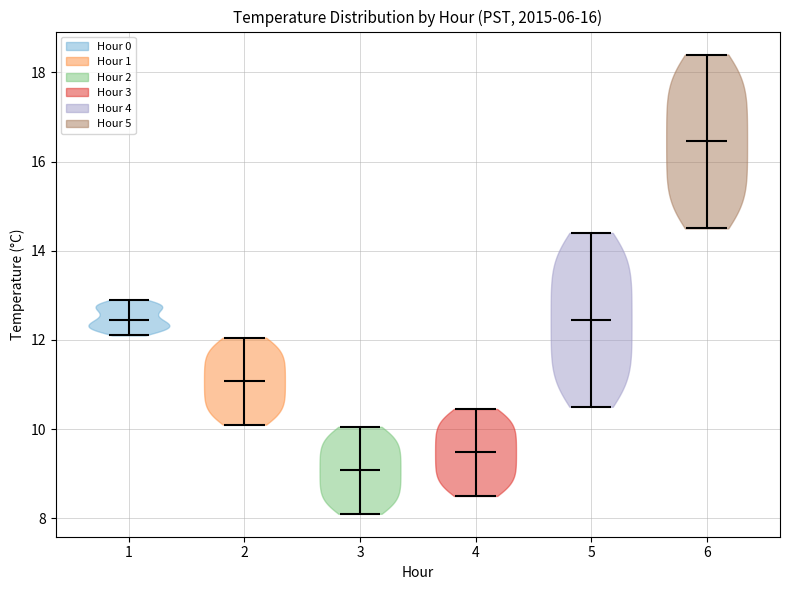

What is the lowest point the violin at x = 1 reaches on the y-axis? The values are not printed on the chart, so give them approximately, as read against the axis.

12.2